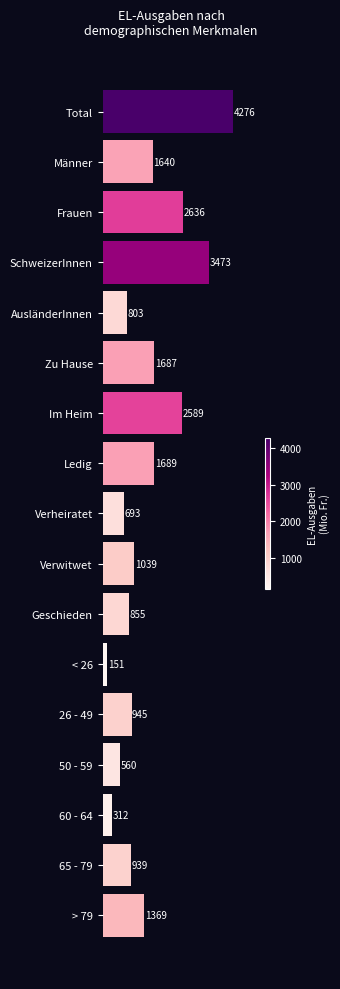

Which has a higher value, 50 - 59 or > 79?

> 79